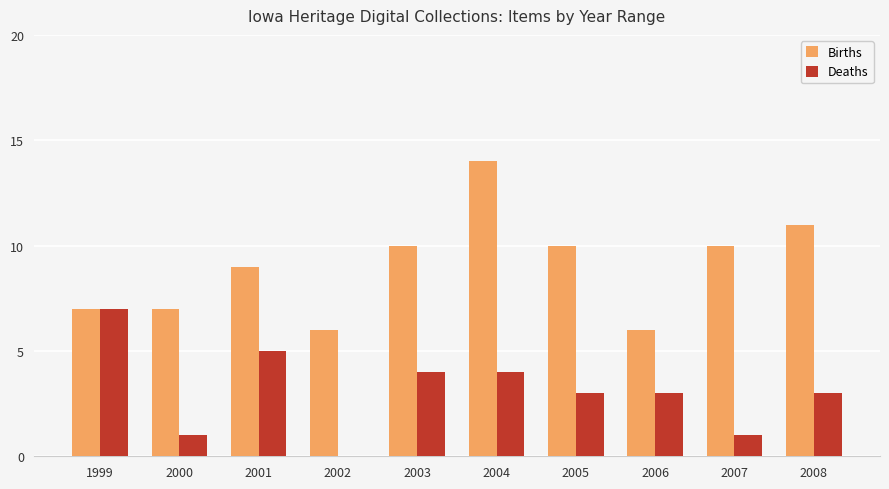

What is the sum of all Births values?

90